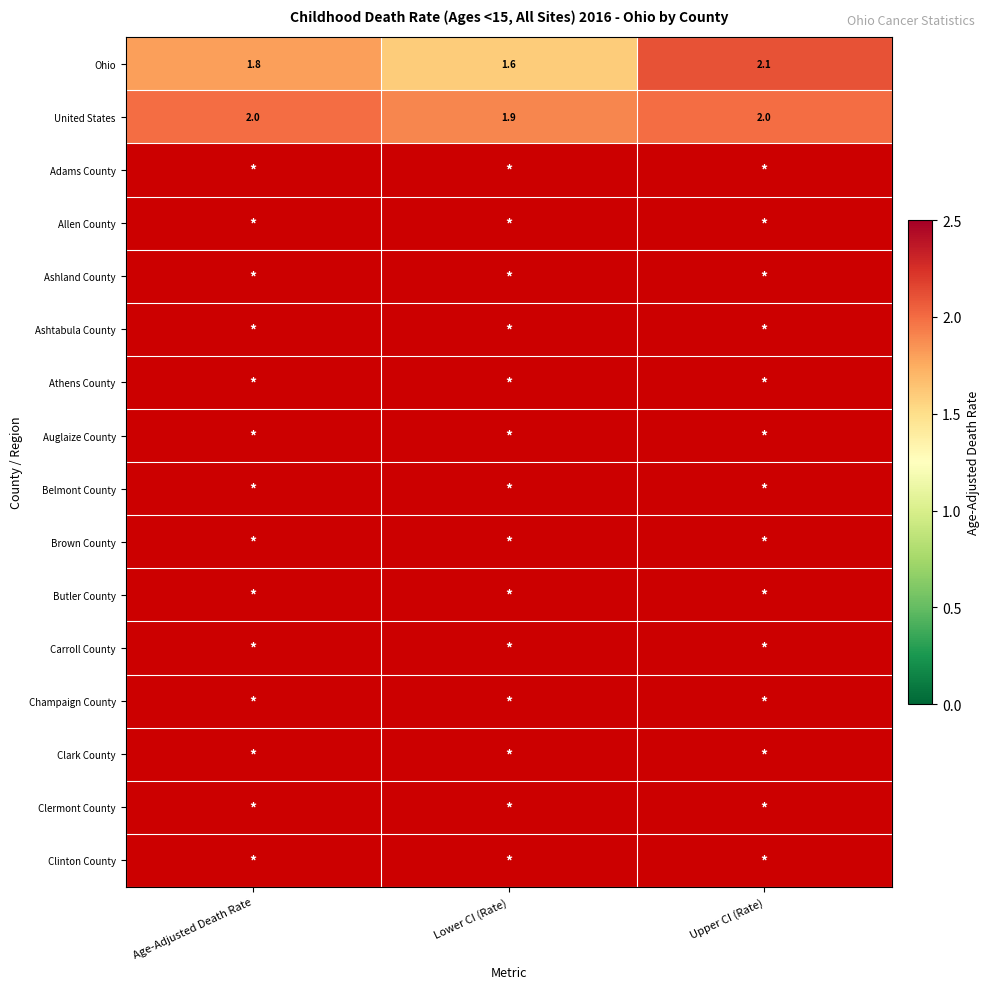

At how many categories does at least one series exceed 1?

3